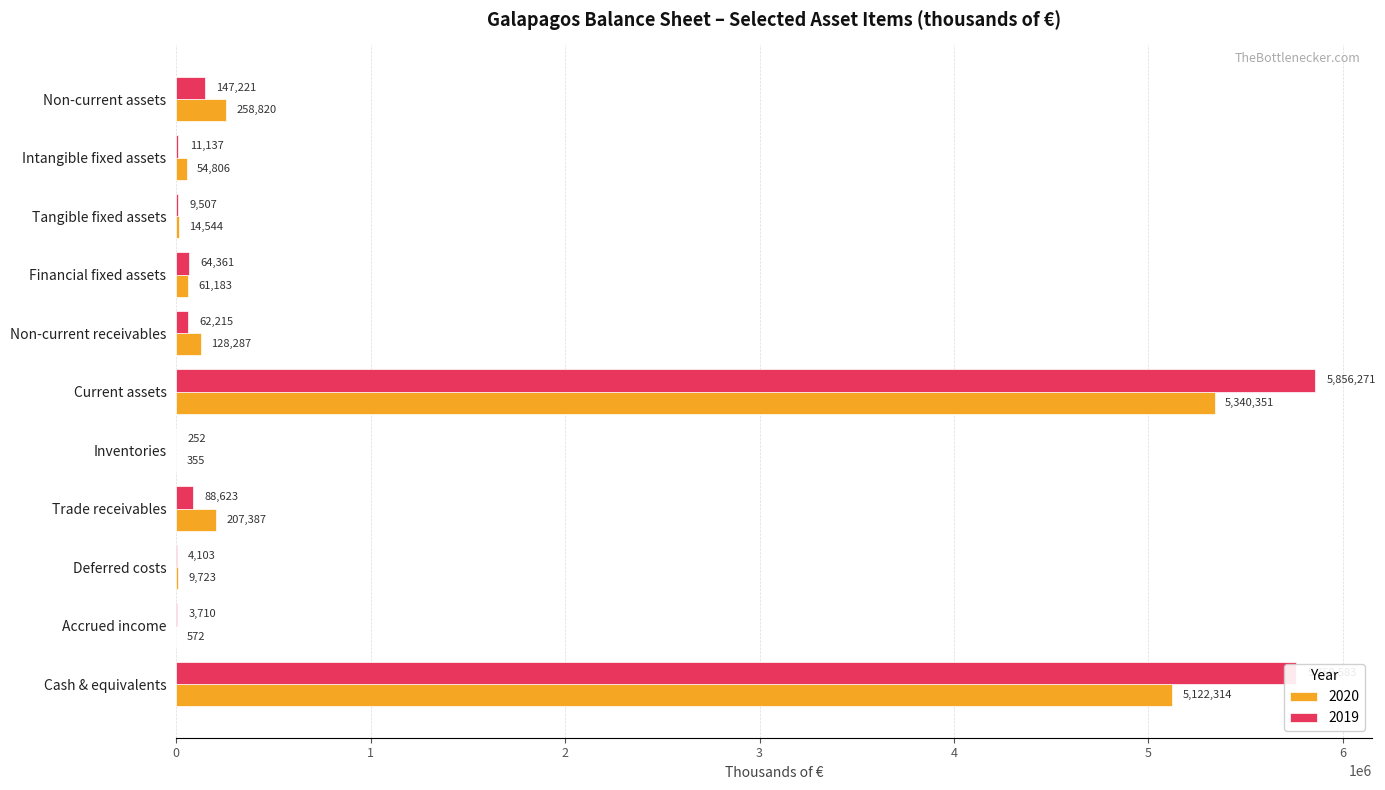

At which category is the sum across all series the highest?

Current assets